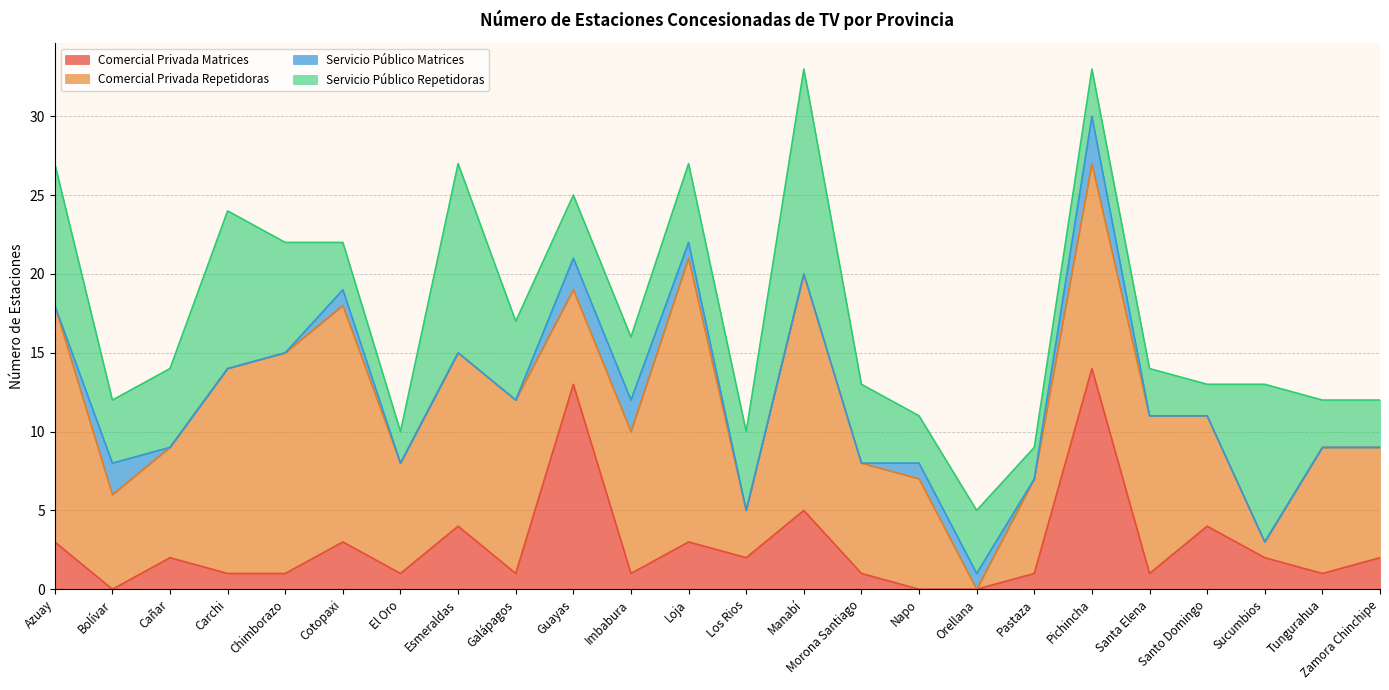

The Servicio Público Matrices series shows 0 at Manabí. True or false?

True